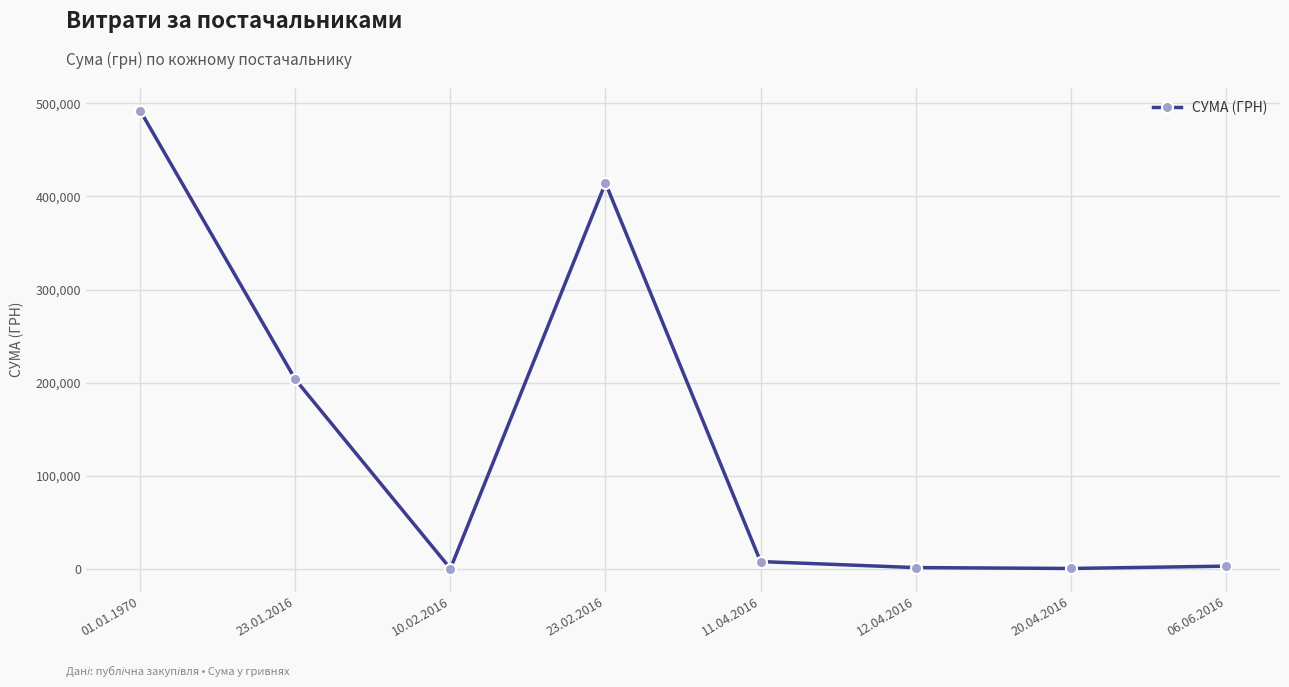

At which category does the chart reach its peak across all series?

01.01.1970